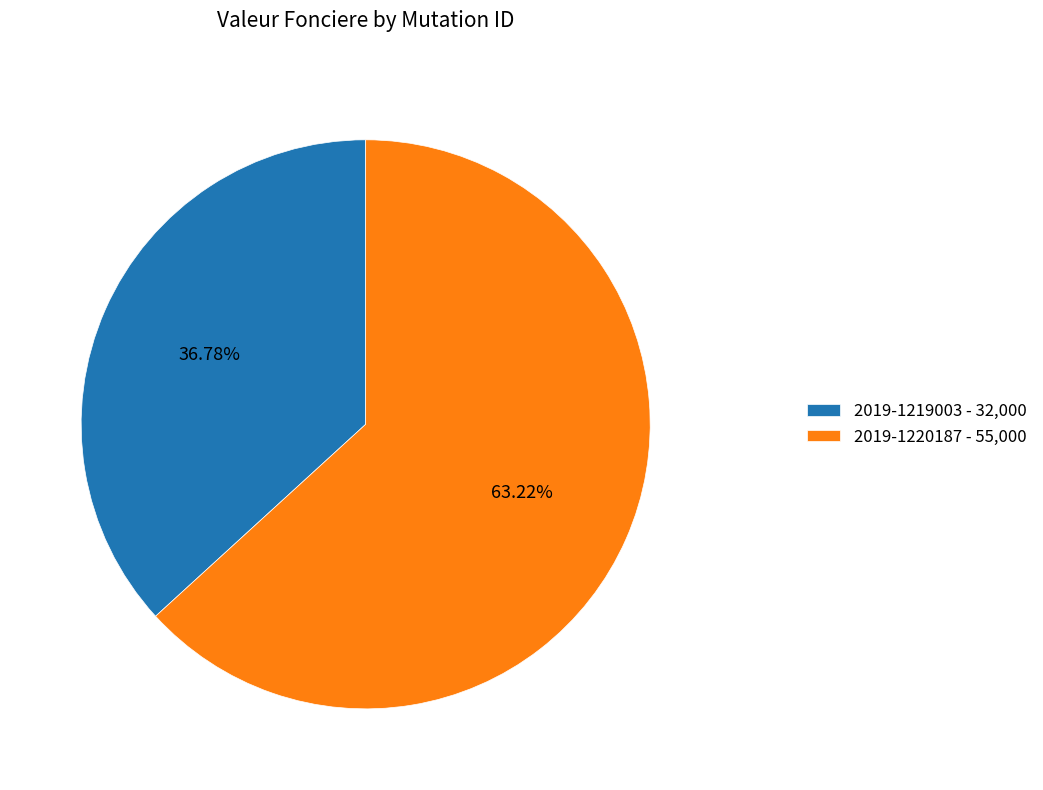

What is the total percentage of 2019-1219003 and 2019-1220187?

100.0%